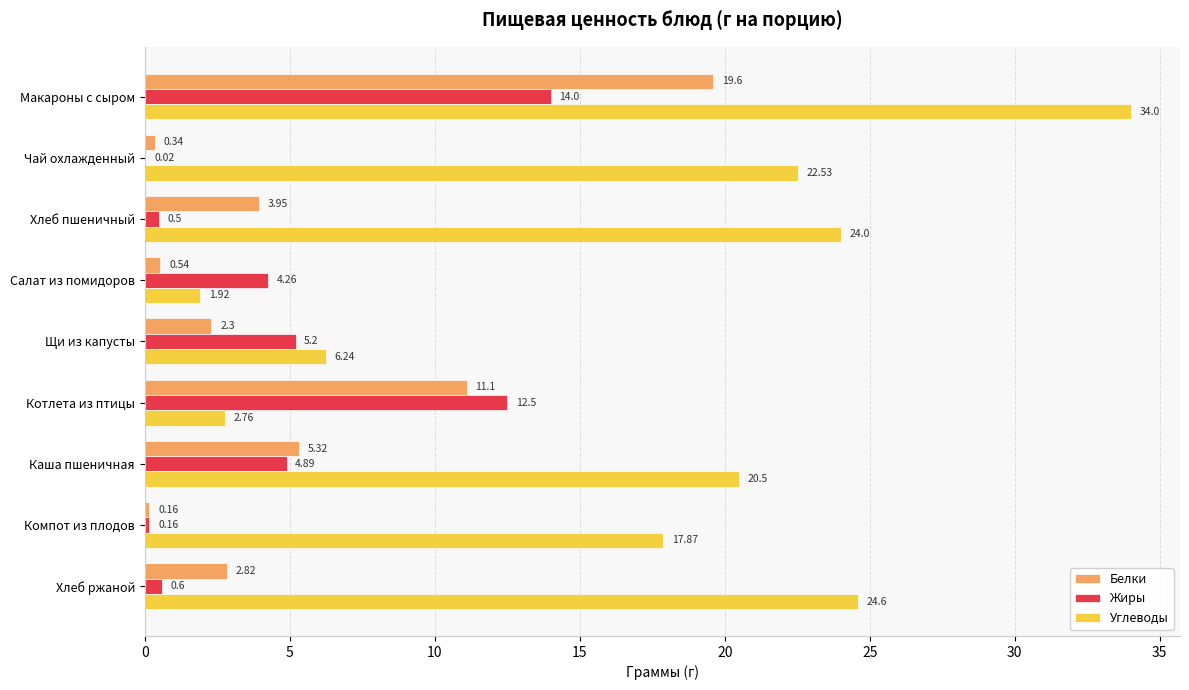

Where is Белки nearest to the value 9?

Котлета из птицы